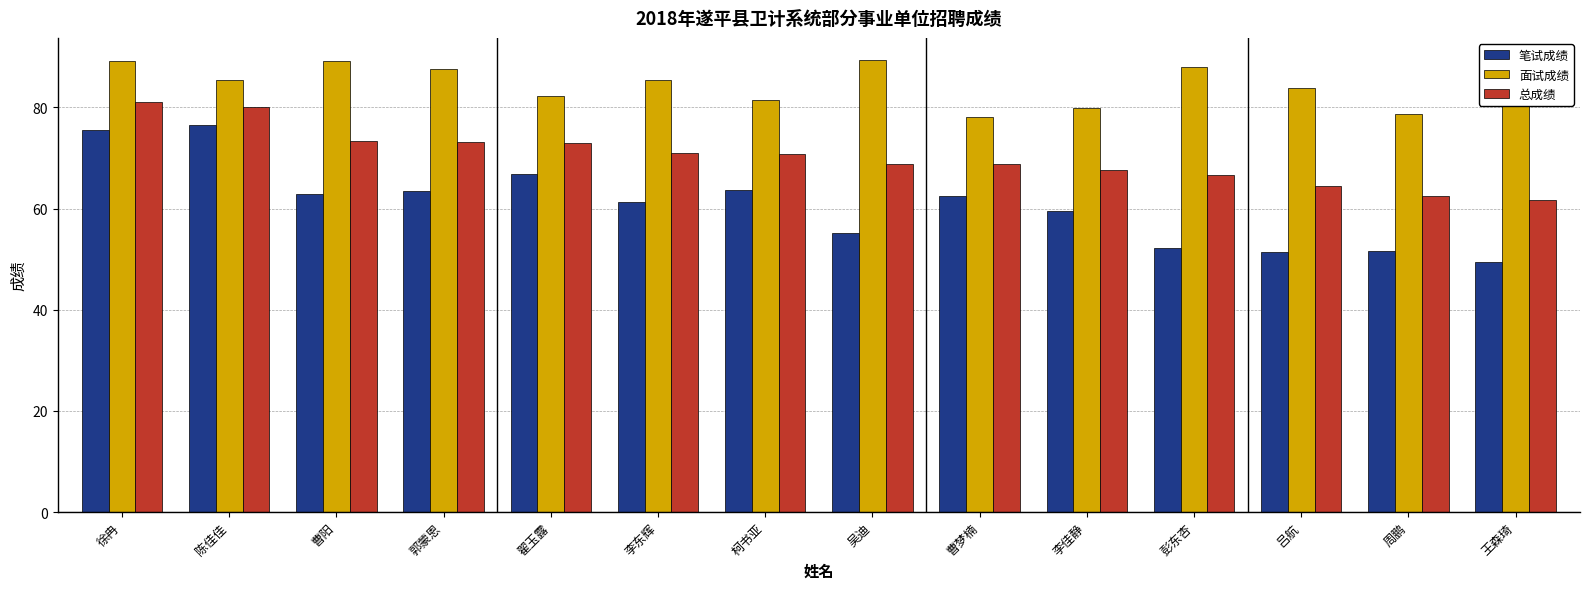

How many groups of bars are there?

14